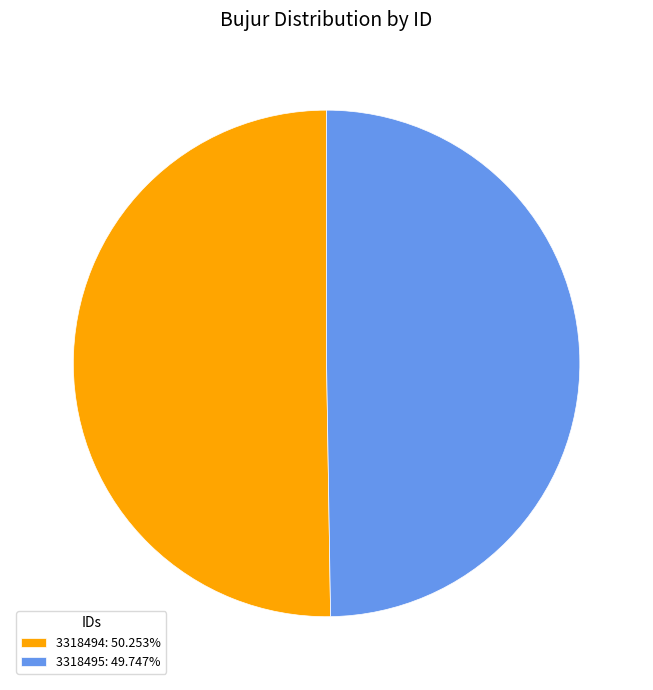

What is the ratio of the value at 3318495: 49.747% to the value at 3318494: 50.253%?

1.0